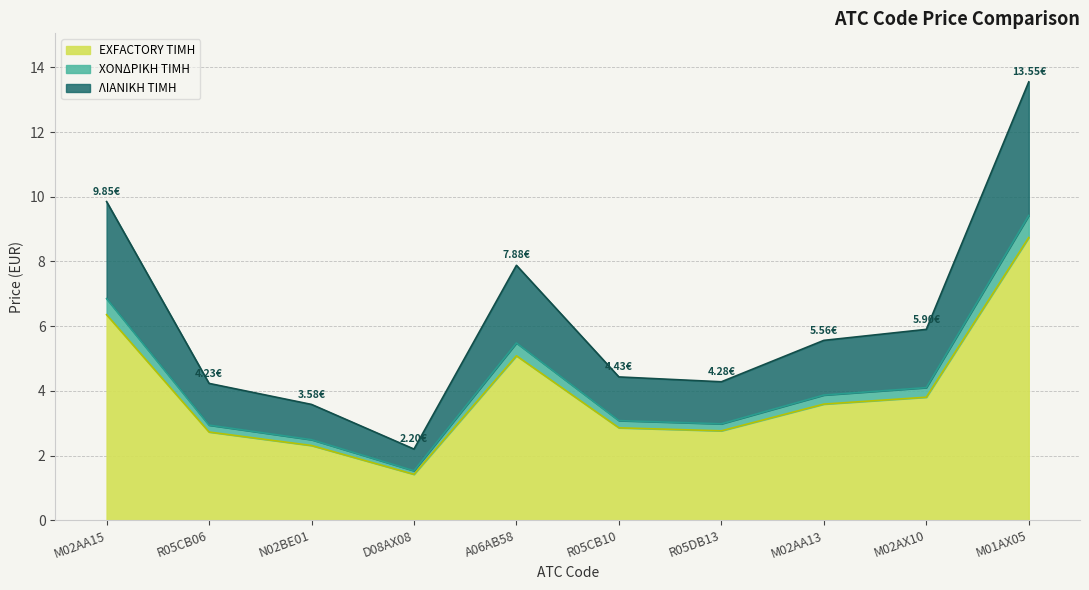

True or false: ΧΟΝΔΡΙΚΗ ΤΙΜΗ and ΛΙΑΝΙΚΗ ΤΙΜΗ cross at least once.

False